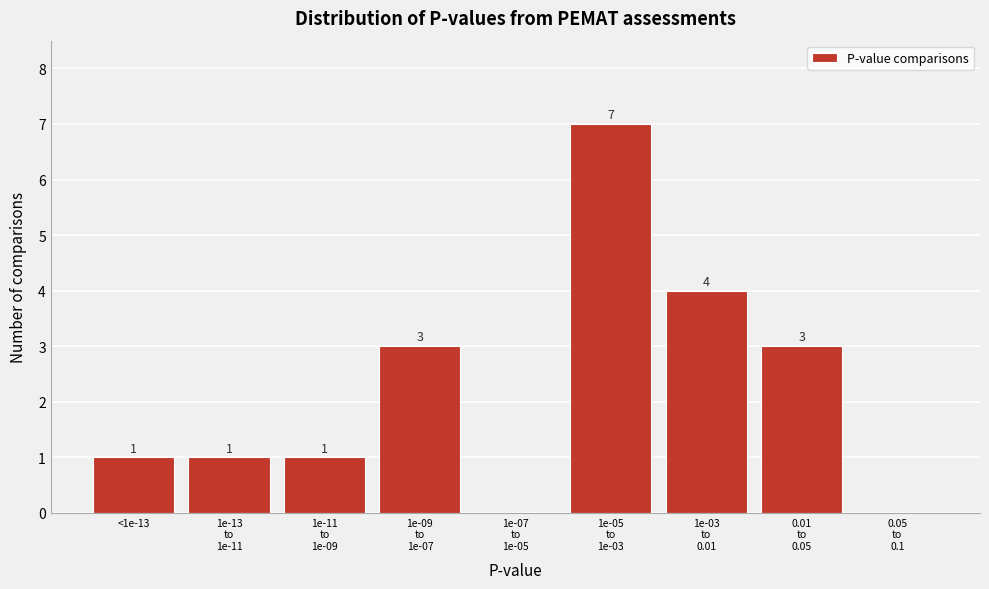

Is it true that the value at <1e-13 is 0?

False